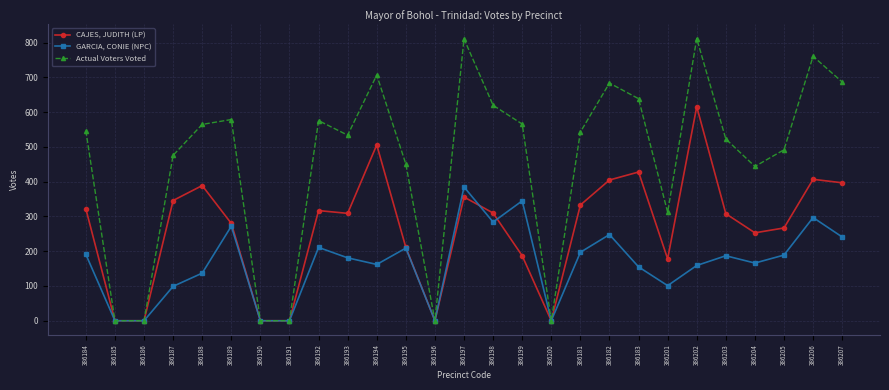

What is the label of the 2nd point from the right?

386206